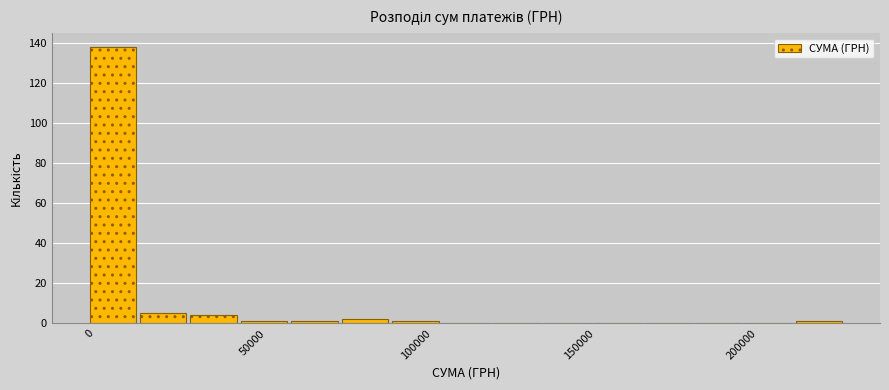

Read against the x-axis, roughly where is the centre of the tallest bar?

5000